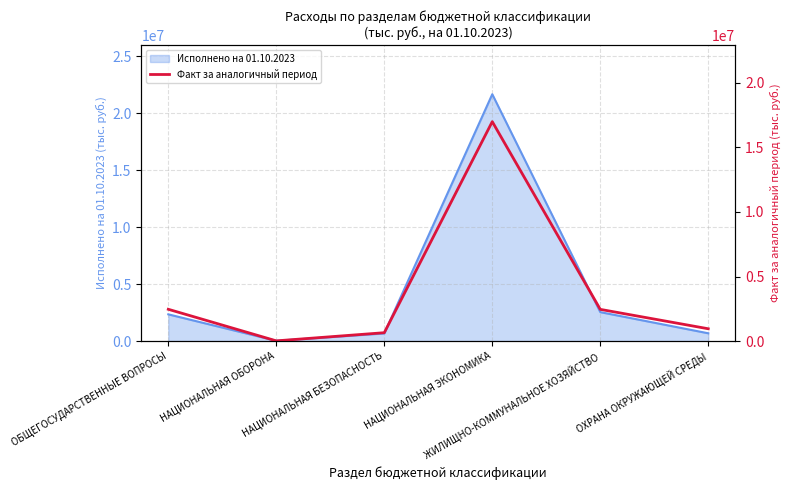

At which category does the chart reach its peak across all series?

НАЦИОНАЛЬНАЯ ЭКОНОМИКА